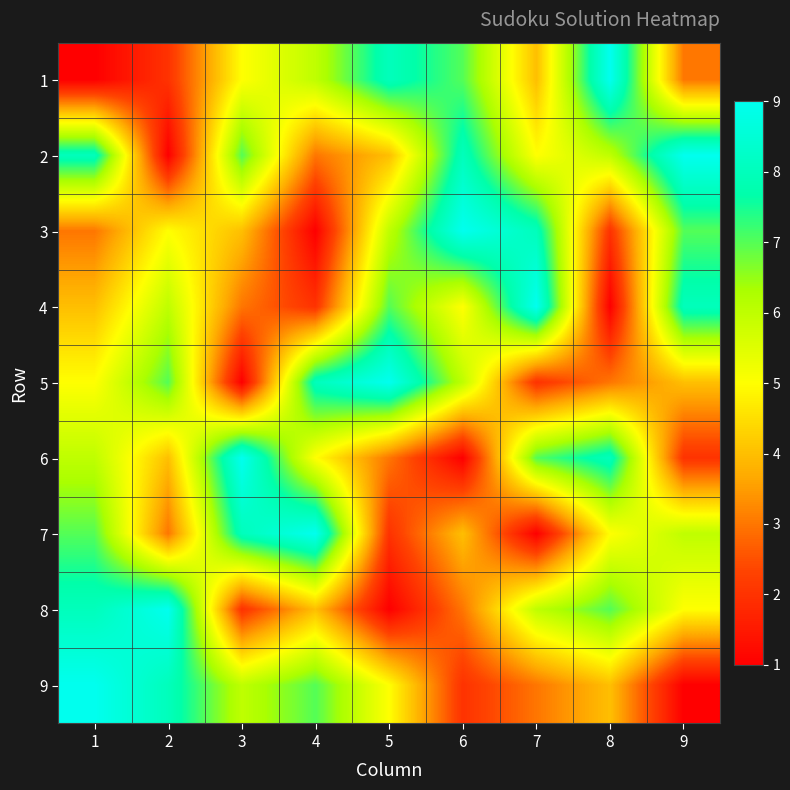

Between 6 and 8, which is larger?

8